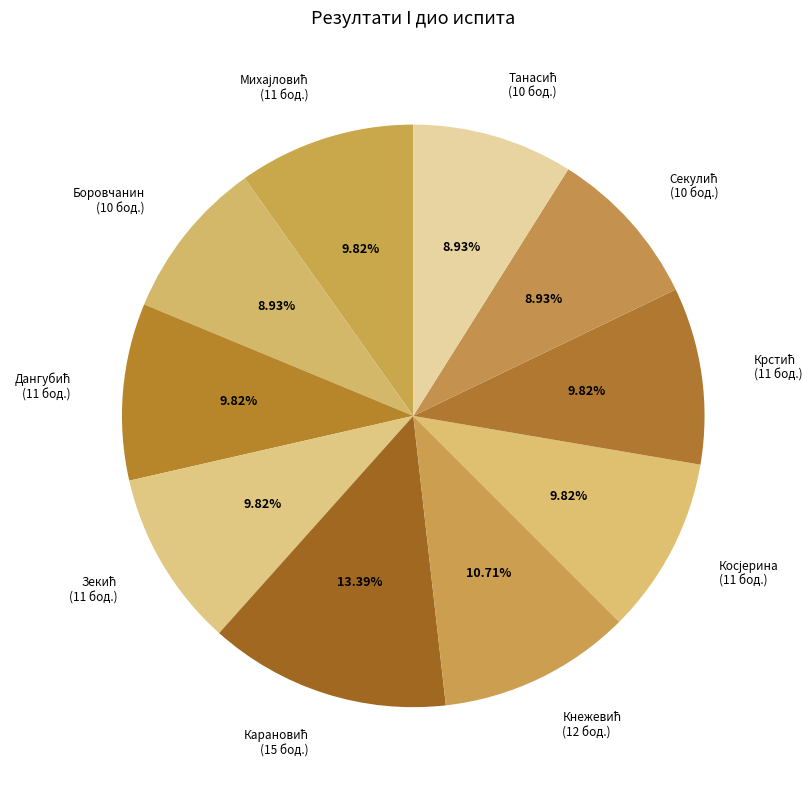

How many slices are in this pie chart?

10